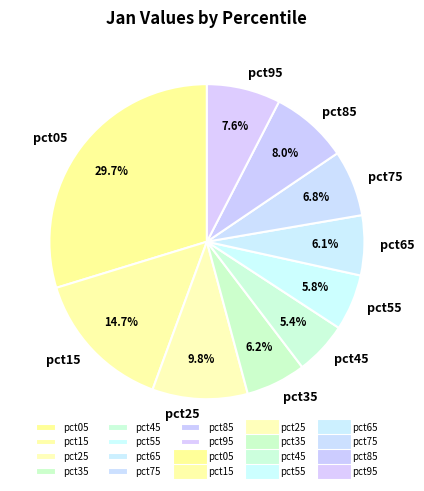

Which category has the biggest portion of the pie?

pct05